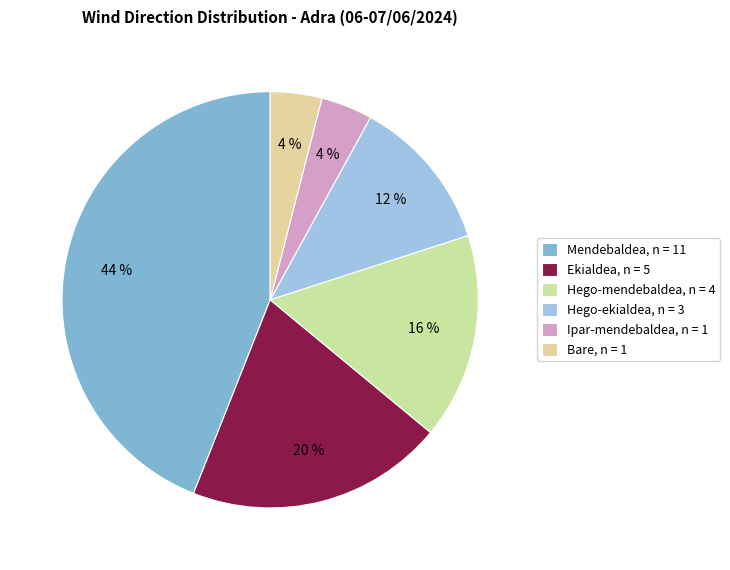

To the nearest percent, what portion does Hego-mendebaldea represent?

16%